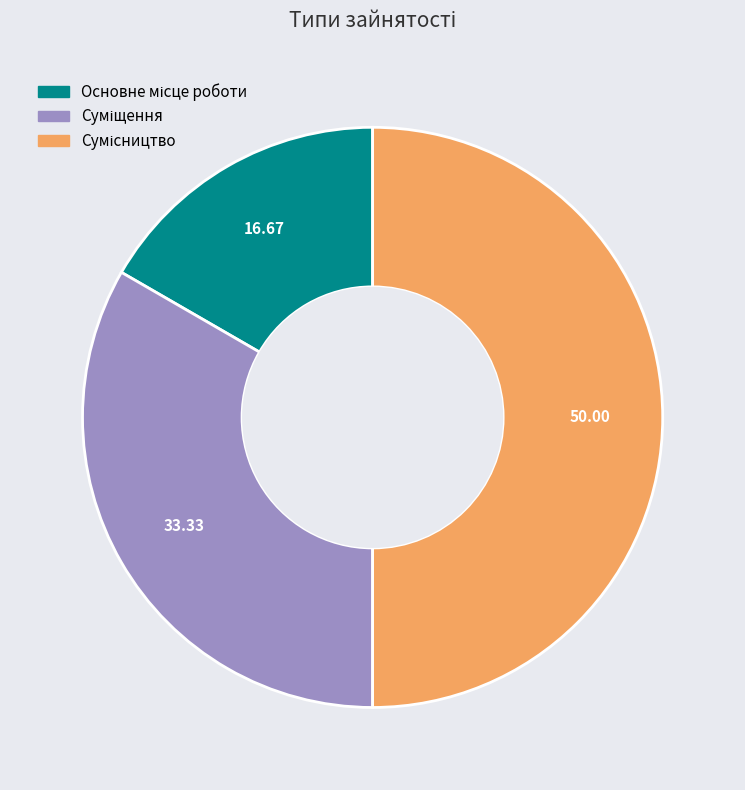

What is the smallest slice in the pie chart?

Основне місце роботи